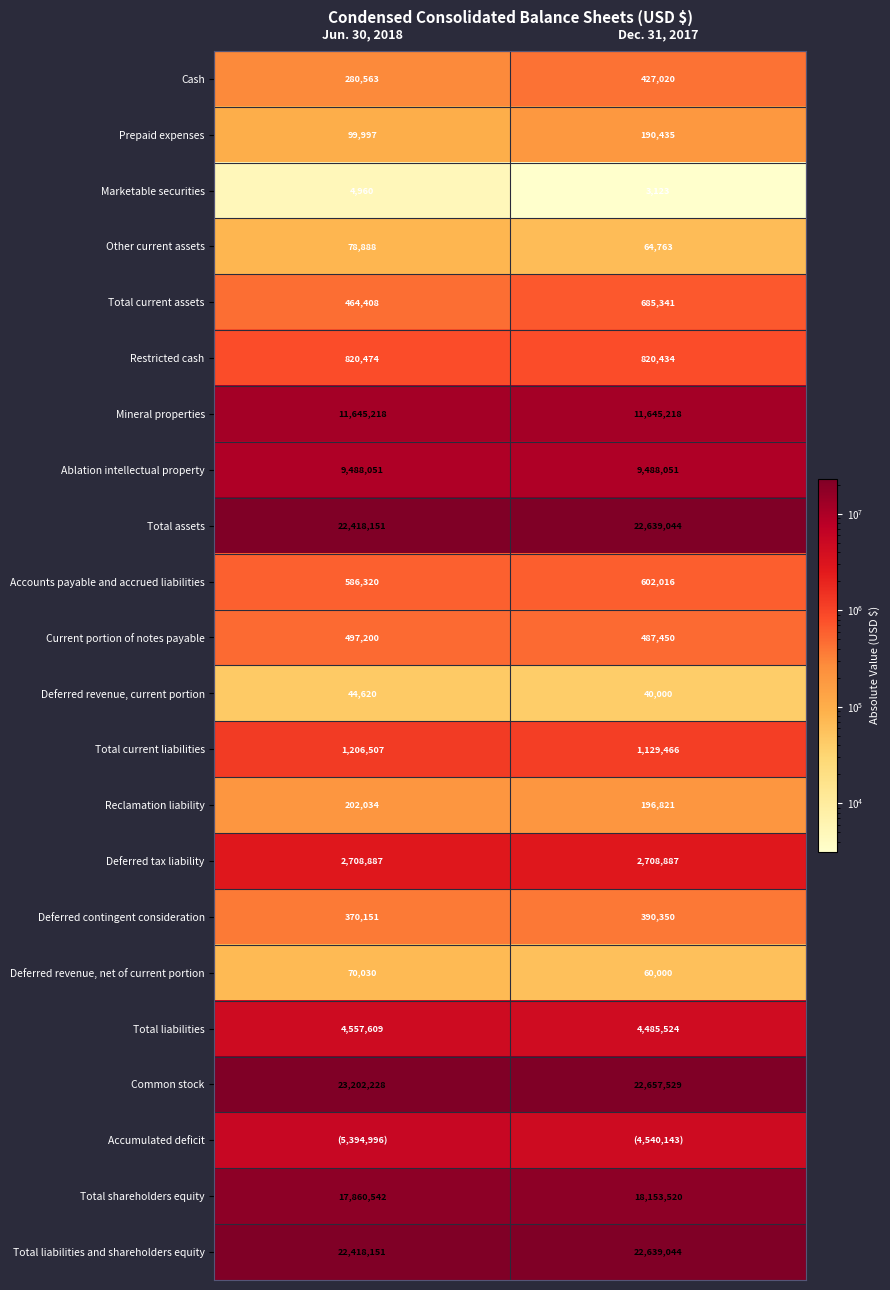

What value does the Other current assets series have at Jun. 30, 2018, to the nearest 100?

78900